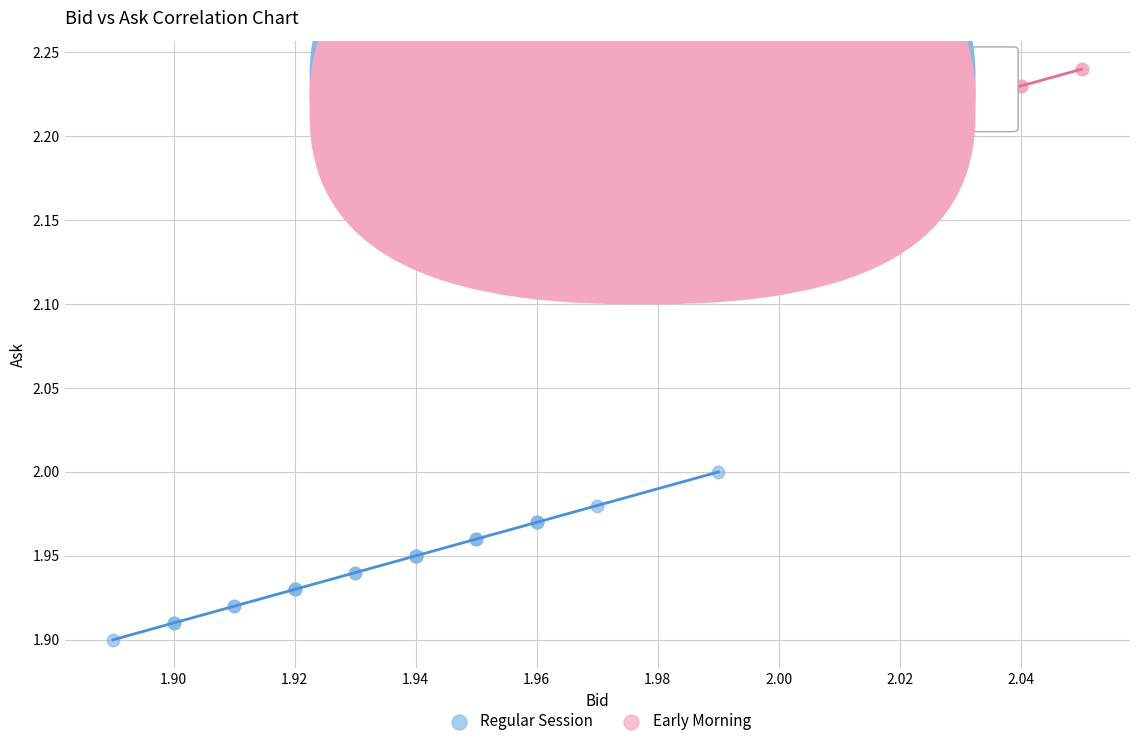

Which series has the widest spread of Y values?

Regular Session